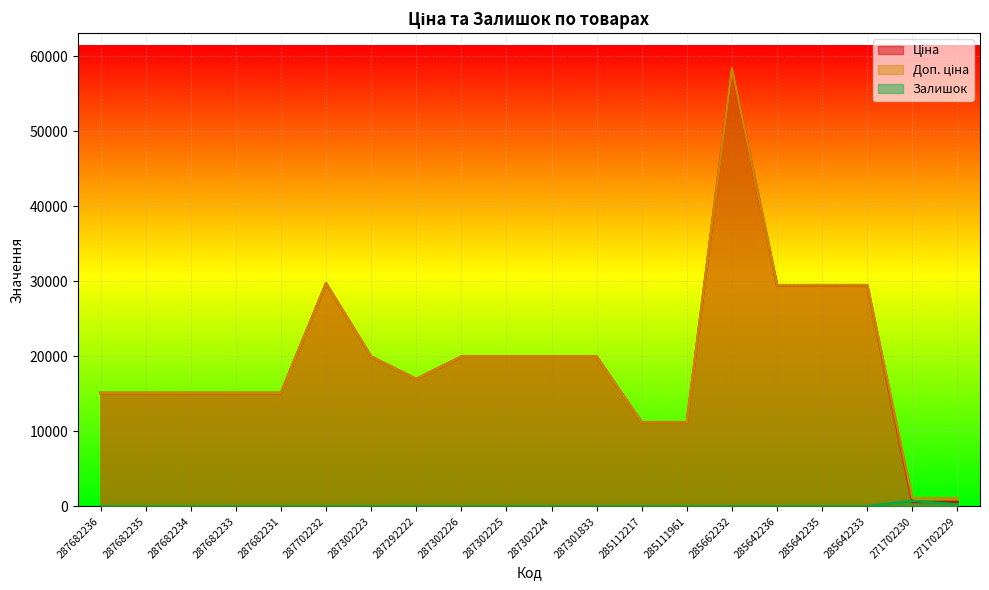

What is the difference between the second highest and minimum values in the Доп. ціна series?

28665.6